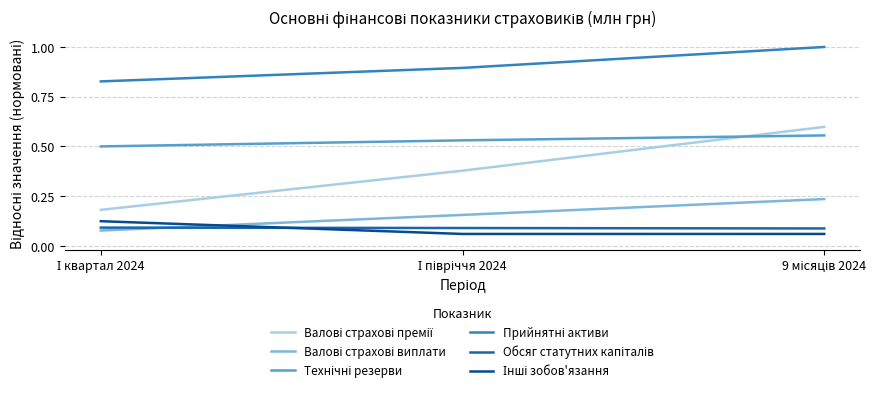

What is the maximum value shown in the chart?

1.0